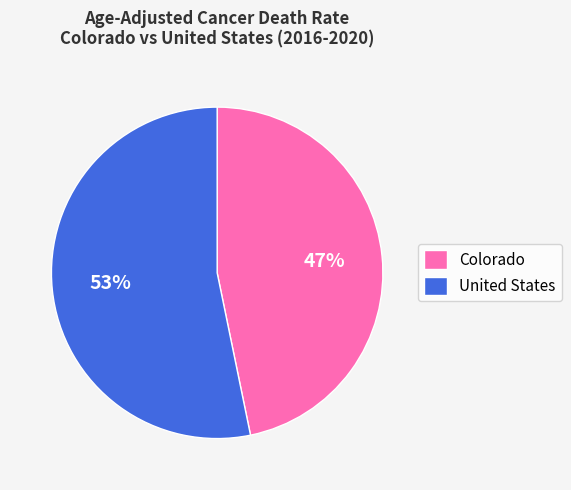

Rank the categories by value from lowest to highest.

Colorado, United States